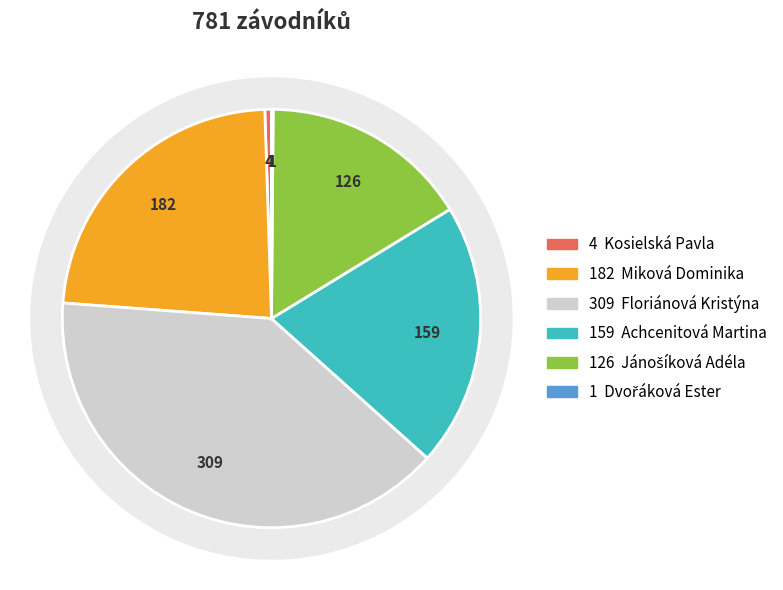

To the nearest percent, what percentage of the pie is Miková Dominika?

23%